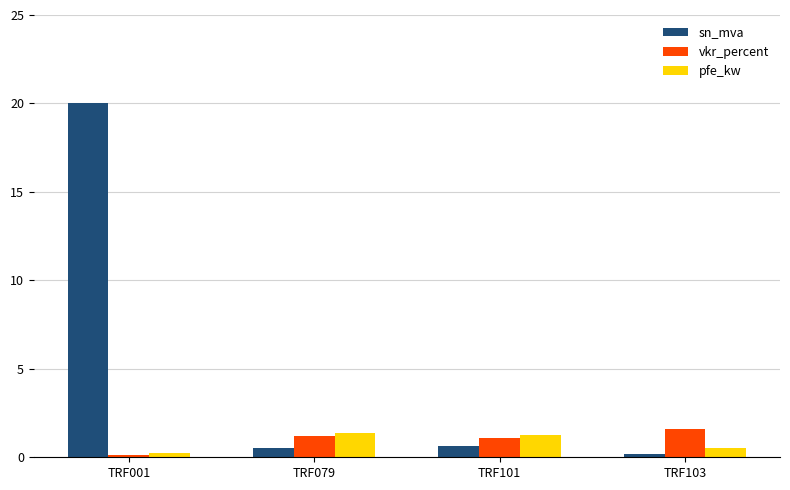

How many distinct data groups are displayed?

3